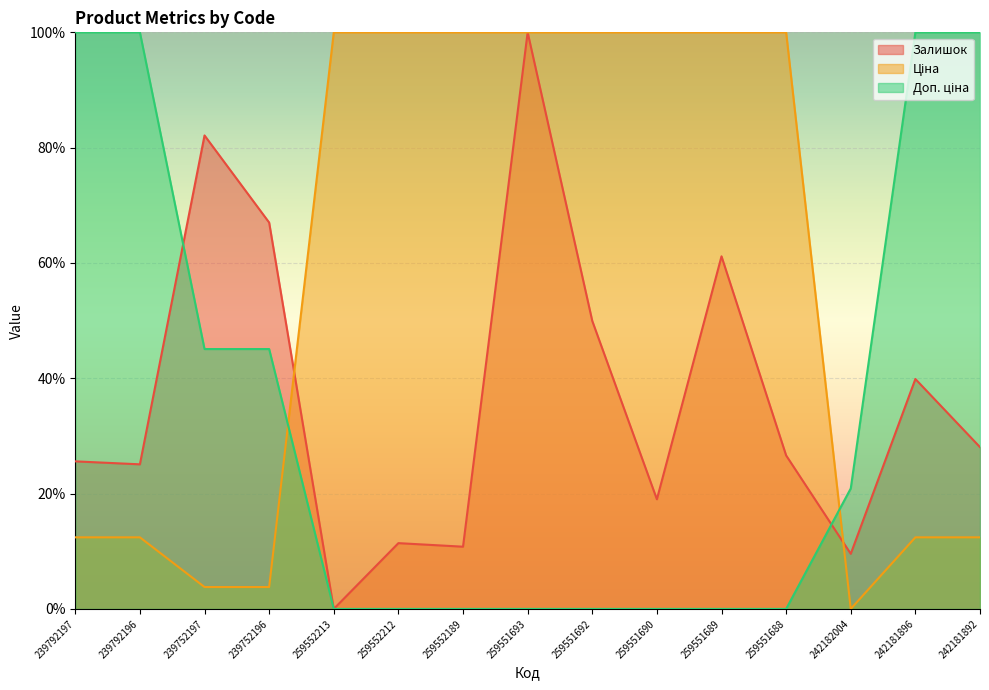

What position from the left is 259552213?

5